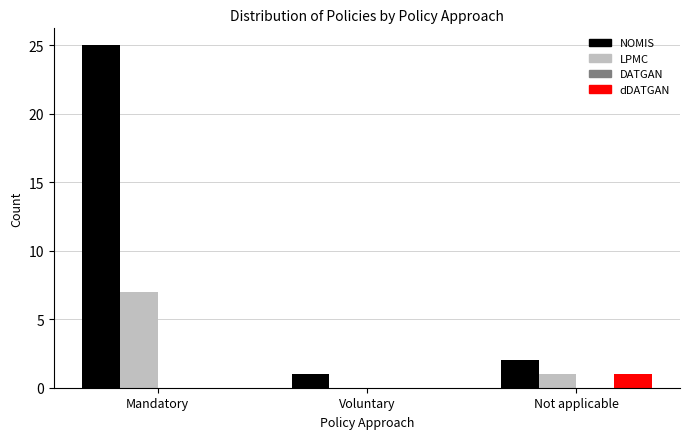

What is the total value across all series at Mandatory?

32